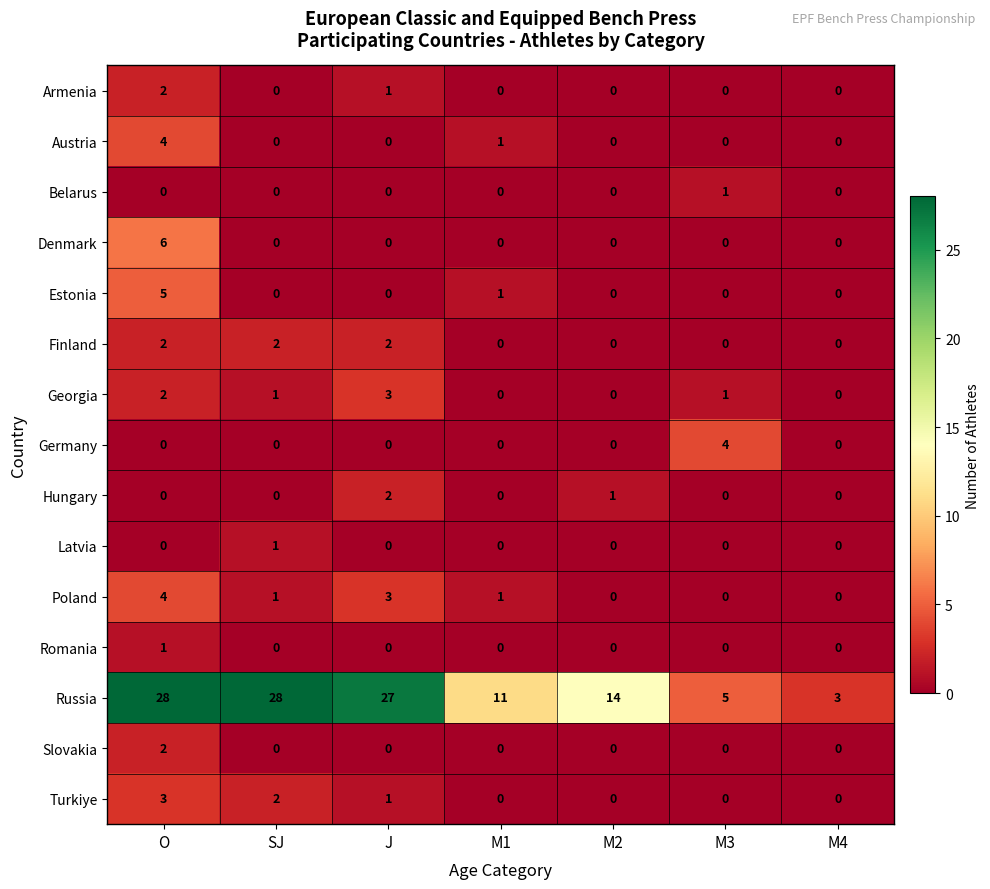

What is the sum of all Georgia values?

7